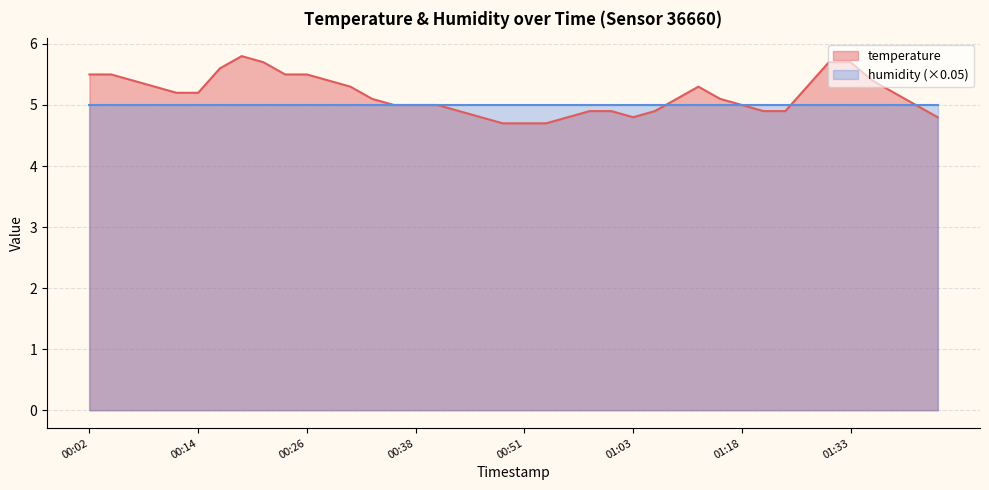

What value does the data have at 01:36?

5.4